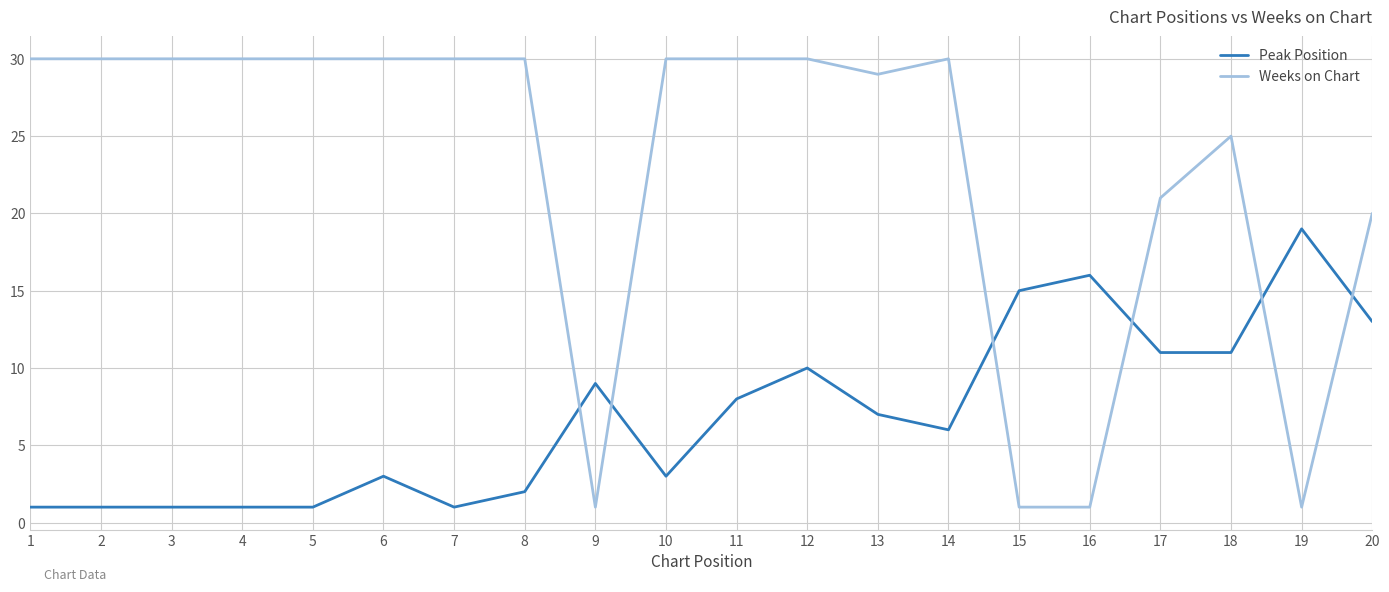

Which series ends up on top after the final intersection of Weeks on Chart and Peak Position?

Weeks on Chart